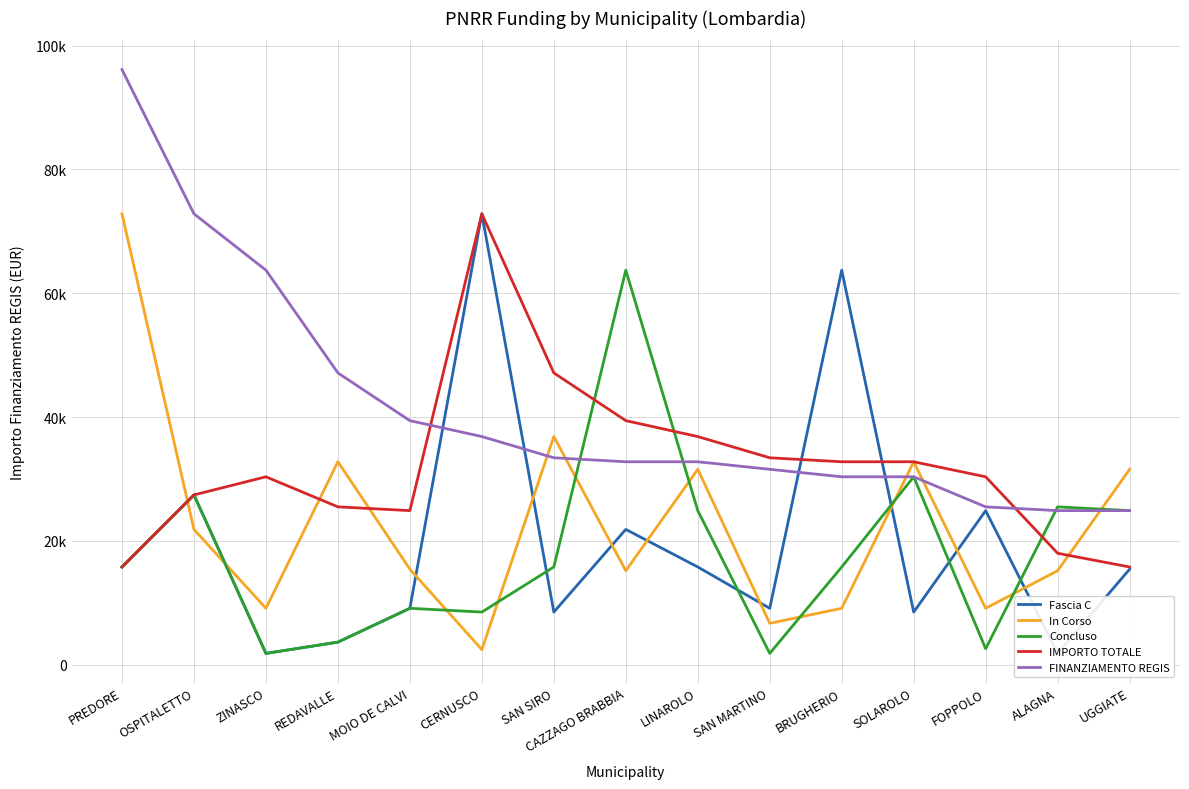

How many values in the FINANZIAMENTO REGIS series exceed 32778?

7